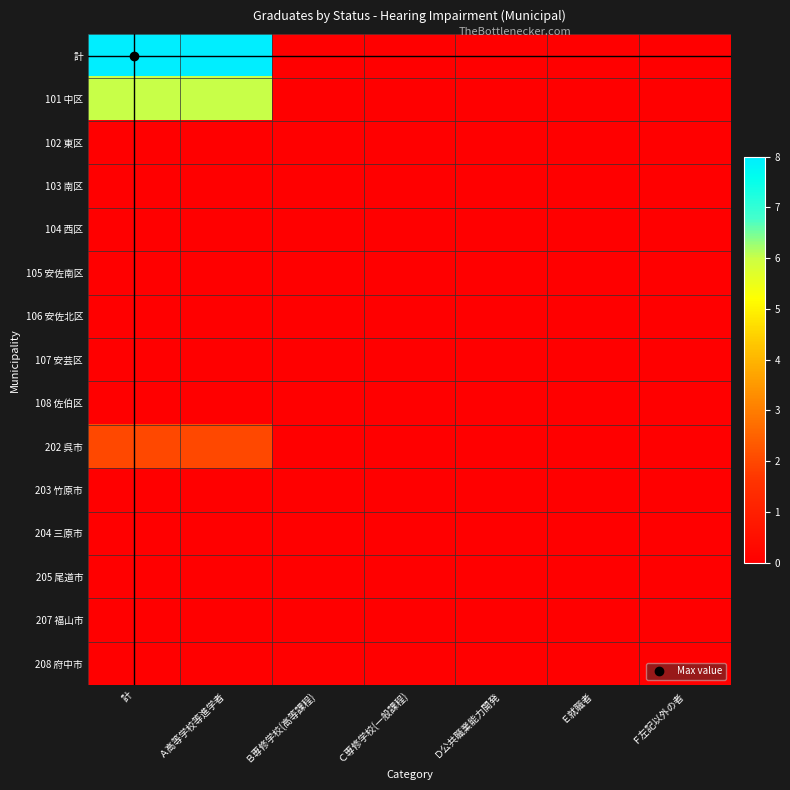

Count the number of categories in the chart.

7